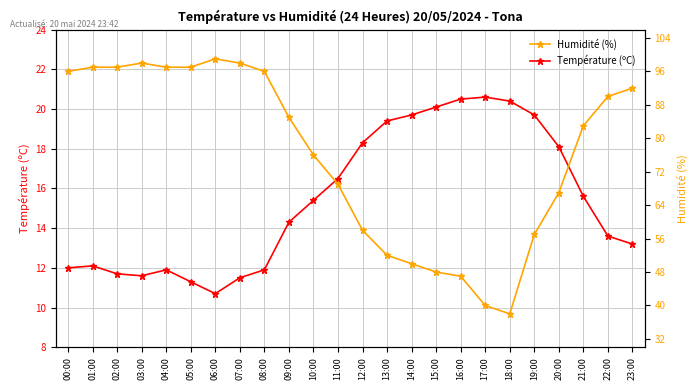

True or false: Température (ºC) has more than 1 points higher than both neighbors.

True